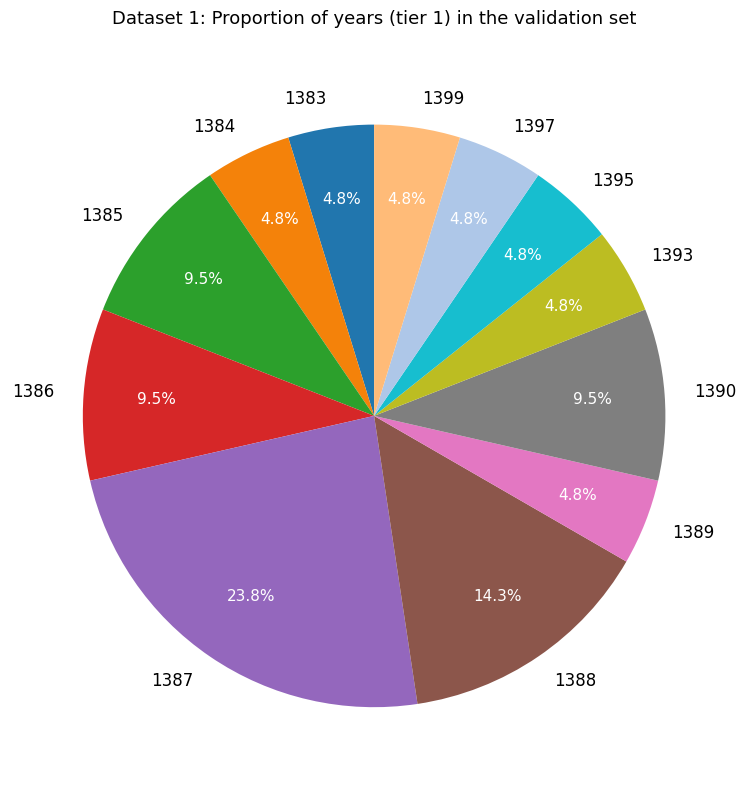

What is the ratio of the value at 1399 to the value at 1397?

1.0